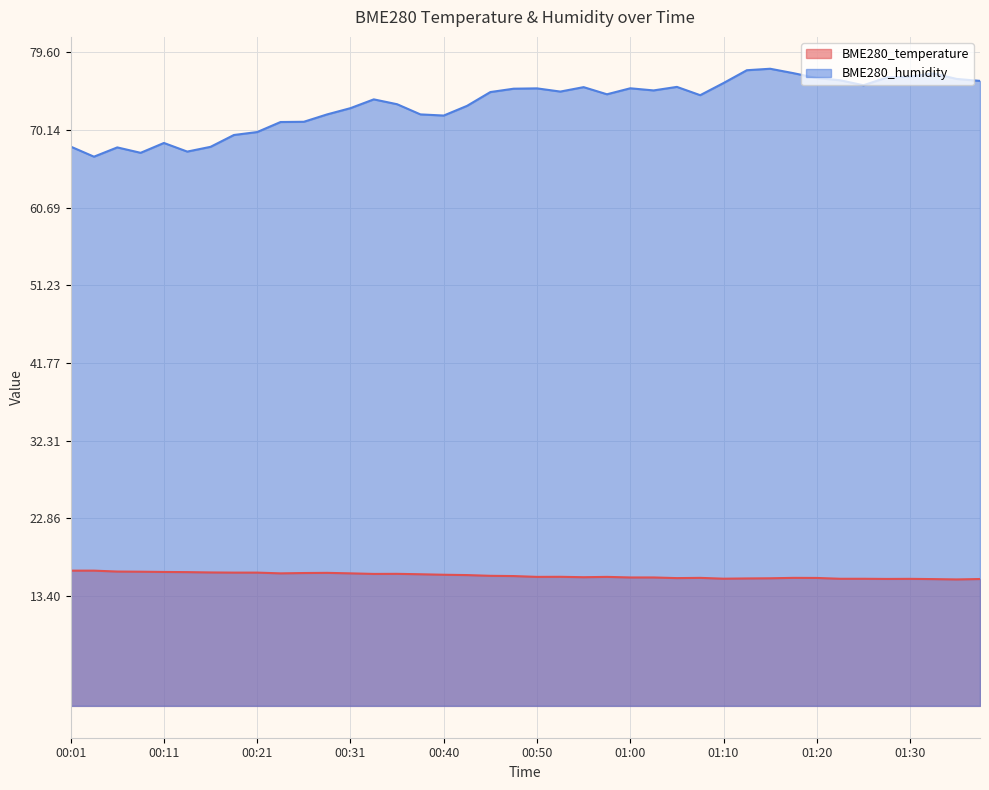

Rank the series by their average value, from lowest to highest.

BME280_temperature, BME280_humidity